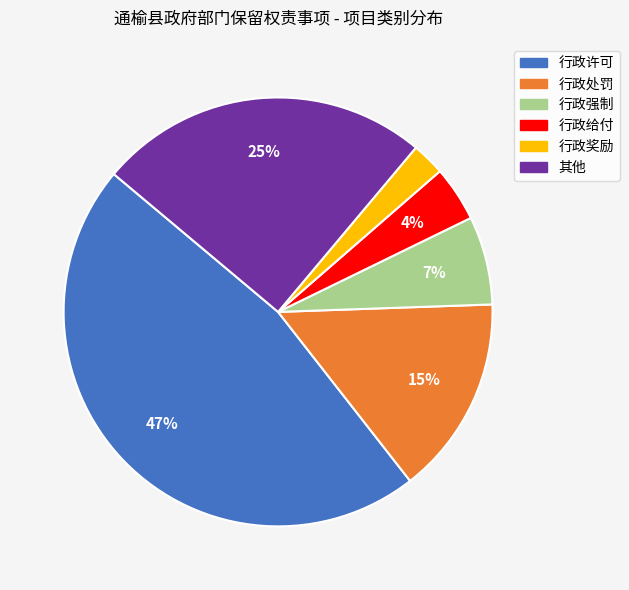

How many segments does this pie chart have?

6